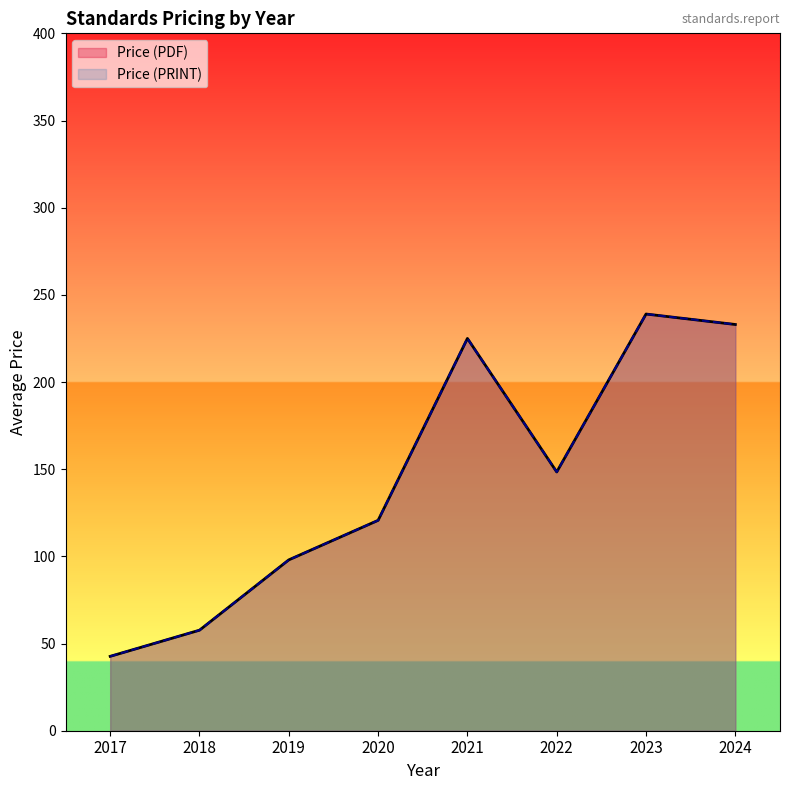

Is the value of Price (PDF) at 2020 greater than the value of Price (PRINT) at 2023?

No